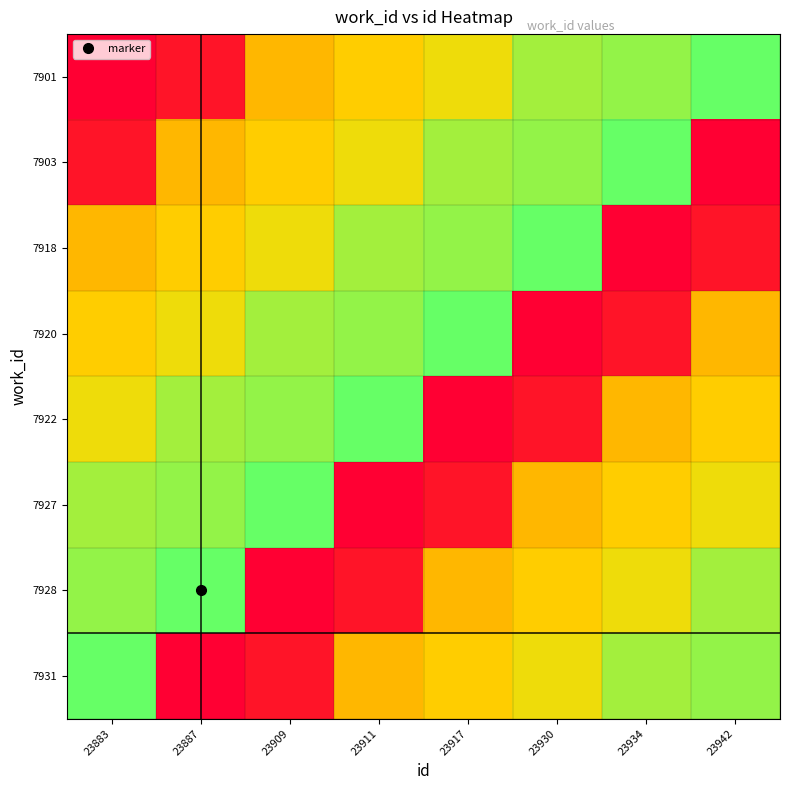

Count the number of data series in this chart.

8